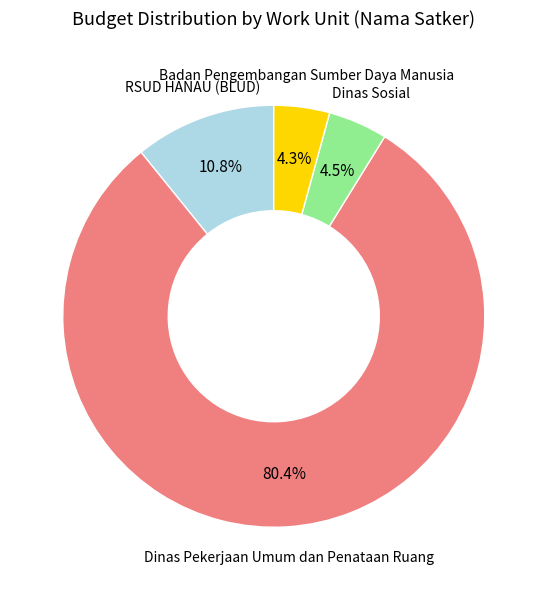

Approximately how many times larger is the value at RSUD HANAU (BLUD) compared to Badan Pengembangan Sumber Daya Manusia?

2.5